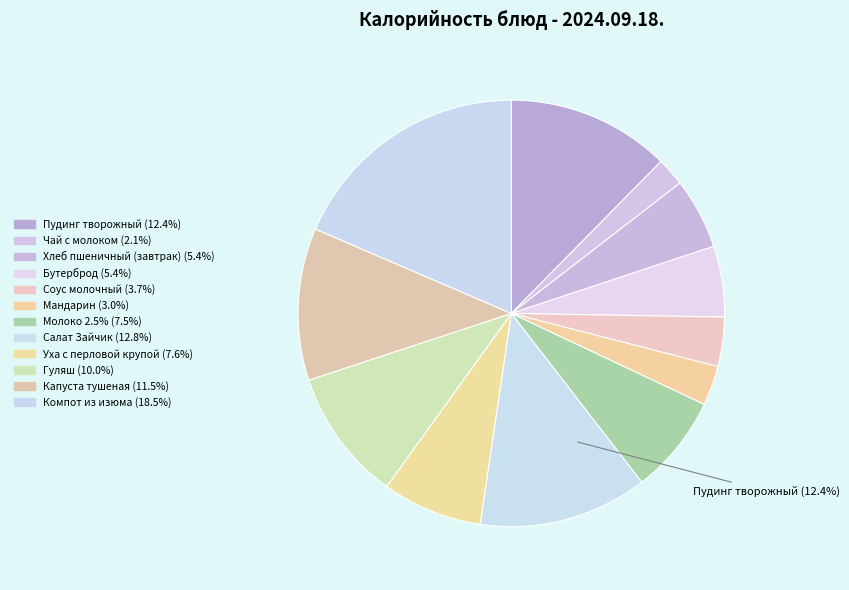

Which has a higher value, Бутерброд or Компот из изюма?

Компот из изюма